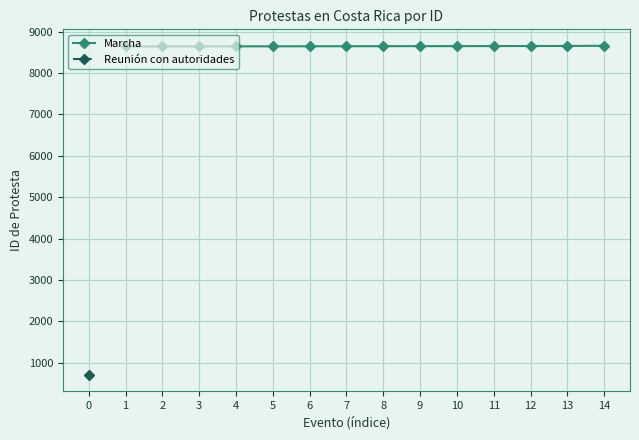

What is the value of the Marcha point at the 8th from the left?

8648